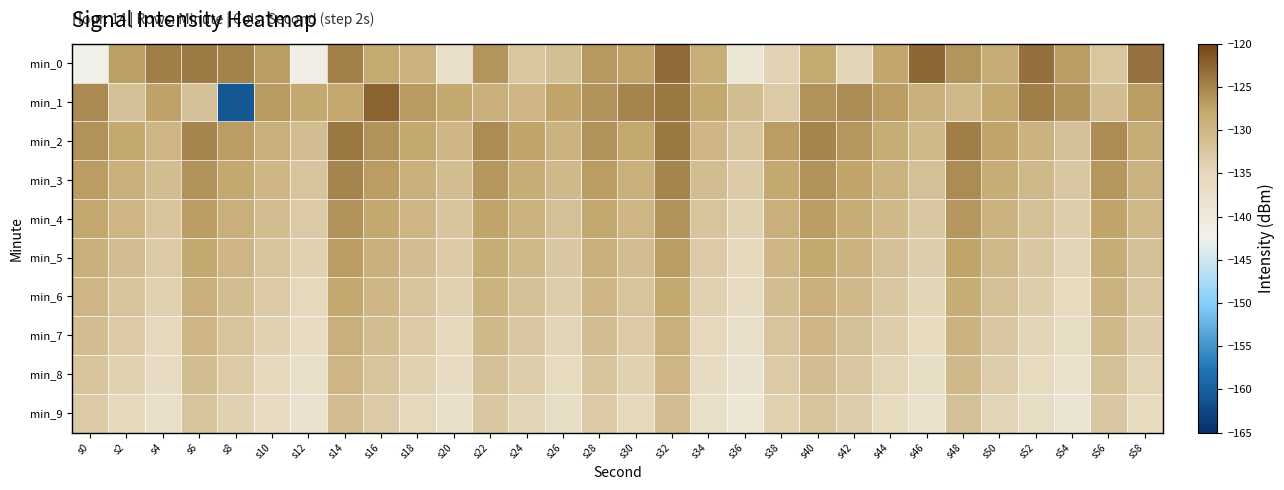

Reading left to right, transcribe all the data shown in this chart.

min_0: s0=-141.8	s2=-127.2	s4=-124.4	s6=-124.2	s8=-124.8	s10=-127.0	s12=-141.5	s14=-124.6	s16=-128.2	s18=-129.5	s20=-137.1	s22=-126.3	s24=-132.4	s26=-131.3	s28=-126.6	s30=-127.5	s32=-123.2	s34=-128.6	s36=-139.0	s38=-134.4	s40=-128.2	s42=-134.6	s44=-127.7	s46=-122.7	s48=-126.2	s50=-128.5	s52=-123.5	s54=-126.9	s56=-132.3	s58=-123.6
min_1: s0=-125.4	s2=-131.6	s4=-127.4	s6=-131.5	s8=-160.9	s10=-126.7	s12=-127.9	s14=-127.8	s16=-122.5	s18=-126.7	s20=-128.0	s22=-129.0	s24=-130.0	s26=-127.5	s28=-126.0	s30=-125.0	s32=-124.0	s34=-128.0	s36=-131.0	s38=-133.0	s40=-126.0	s42=-125.5	s44=-127.0	s46=-129.0	s48=-130.5	s50=-128.0	s52=-124.5	s54=-126.0	s56=-131.0	s58=-127.0
min_2: s0=-126.0	s2=-128.0	s4=-130.0	s6=-125.0	s8=-127.0	s10=-129.0	s12=-131.0	s14=-124.0	s16=-126.0	s18=-128.0	s20=-130.0	s22=-125.5	s24=-127.5	s26=-129.5	s28=-126.0	s30=-128.0	s32=-124.0	s34=-130.0	s36=-132.0	s38=-127.0	s40=-125.0	s42=-126.5	s44=-128.5	s46=-130.5	s48=-124.5	s50=-127.5	s52=-129.5	s54=-131.5	s56=-125.5	s58=-128.5
min_3: s0=-127.0	s2=-129.0	s4=-131.0	s6=-126.0	s8=-128.0	s10=-130.0	s12=-132.0	s14=-125.0	s16=-127.0	s18=-129.0	s20=-131.0	s22=-126.5	s24=-128.5	s26=-130.5	s28=-127.0	s30=-129.0	s32=-125.0	s34=-131.0	s36=-133.0	s38=-128.0	s40=-126.0	s42=-127.5	s44=-129.5	s46=-131.5	s48=-125.5	s50=-128.5	s52=-130.5	s54=-132.5	s56=-126.5	s58=-129.5
min_4: s0=-128.0	s2=-130.0	s4=-132.0	s6=-127.0	s8=-129.0	s10=-131.0	s12=-133.0	s14=-126.0	s16=-128.0	s18=-130.0	s20=-132.0	s22=-127.5	s24=-129.5	s26=-131.5	s28=-128.0	s30=-130.0	s32=-126.0	s34=-132.0	s36=-134.0	s38=-129.0	s40=-127.0	s42=-128.5	s44=-130.5	s46=-132.5	s48=-126.5	s50=-129.5	s52=-131.5	s54=-133.5	s56=-127.5	s58=-130.5
min_5: s0=-129.0	s2=-131.0	s4=-133.0	s6=-128.0	s8=-130.0	s10=-132.0	s12=-134.0	s14=-127.0	s16=-129.0	s18=-131.0	s20=-133.0	s22=-128.5	s24=-130.5	s26=-132.5	s28=-129.0	s30=-131.0	s32=-127.0	s34=-133.0	s36=-135.0	s38=-130.0	s40=-128.0	s42=-129.5	s44=-131.5	s46=-133.5	s48=-127.5	s50=-130.5	s52=-132.5	s54=-134.5	s56=-128.5	s58=-131.5
min_6: s0=-130.0	s2=-132.0	s4=-134.0	s6=-129.0	s8=-131.0	s10=-133.0	s12=-135.0	s14=-128.0	s16=-130.0	s18=-132.0	s20=-134.0	s22=-129.5	s24=-131.5	s26=-133.5	s28=-130.0	s30=-132.0	s32=-128.0	s34=-134.0	s36=-136.0	s38=-131.0	s40=-129.0	s42=-130.5	s44=-132.5	s46=-134.5	s48=-128.5	s50=-131.5	s52=-133.5	s54=-135.5	s56=-129.5	s58=-132.5
min_7: s0=-131.0	s2=-133.0	s4=-135.0	s6=-130.0	s8=-132.0	s10=-134.0	s12=-136.0	s14=-129.0	s16=-131.0	s18=-133.0	s20=-135.0	s22=-130.5	s24=-132.5	s26=-134.5	s28=-131.0	s30=-133.0	s32=-129.0	s34=-135.0	s36=-137.0	s38=-132.0	s40=-130.0	s42=-131.5	s44=-133.5	s46=-135.5	s48=-129.5	s50=-132.5	s52=-134.5	s54=-136.5	s56=-130.5	s58=-133.5
min_8: s0=-132.0	s2=-134.0	s4=-136.0	s6=-131.0	s8=-133.0	s10=-135.0	s12=-137.0	s14=-130.0	s16=-132.0	s18=-134.0	s20=-136.0	s22=-131.5	s24=-133.5	s26=-135.5	s28=-132.0	s30=-134.0	s32=-130.0	s34=-136.0	s36=-138.0	s38=-133.0	s40=-131.0	s42=-132.5	s44=-134.5	s46=-136.5	s48=-130.5	s50=-133.5	s52=-135.5	s54=-137.5	s56=-131.5	s58=-134.5
min_9: s0=-133.0	s2=-135.0	s4=-137.0	s6=-132.0	s8=-134.0	s10=-136.0	s12=-138.0	s14=-131.0	s16=-133.0	s18=-135.0	s20=-137.0	s22=-132.5	s24=-134.5	s26=-136.5	s28=-133.0	s30=-135.0	s32=-131.0	s34=-137.0	s36=-139.0	s38=-134.0	s40=-132.0	s42=-133.5	s44=-135.5	s46=-137.5	s48=-131.5	s50=-134.5	s52=-136.5	s54=-138.5	s56=-132.5	s58=-135.5